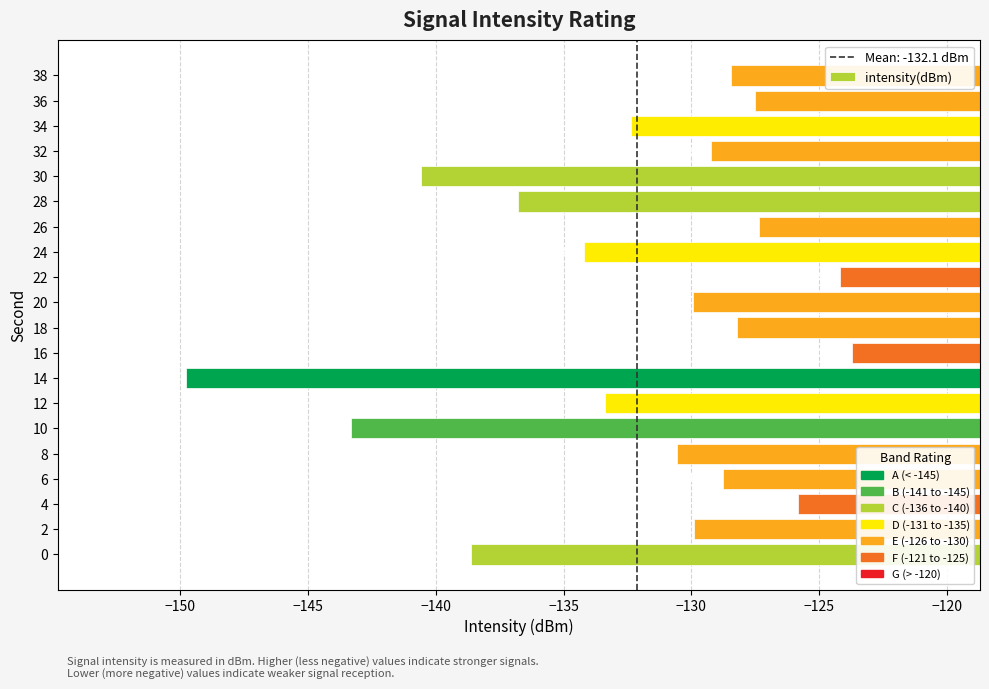

What is the difference between the maximum and minimum values?

26.1